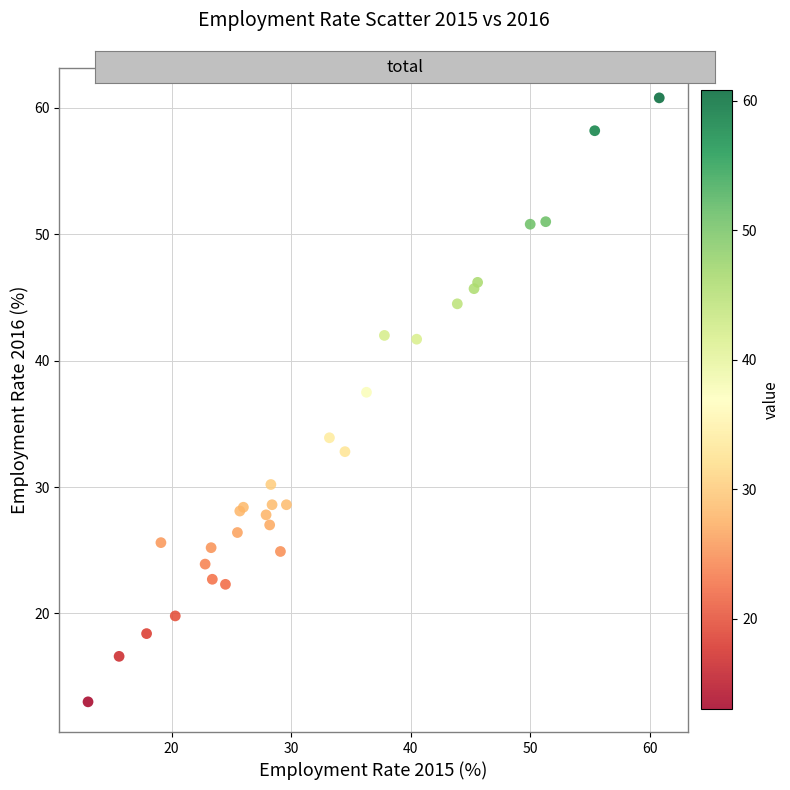

What Y value in the scatter plot is closest to 36?

37.5